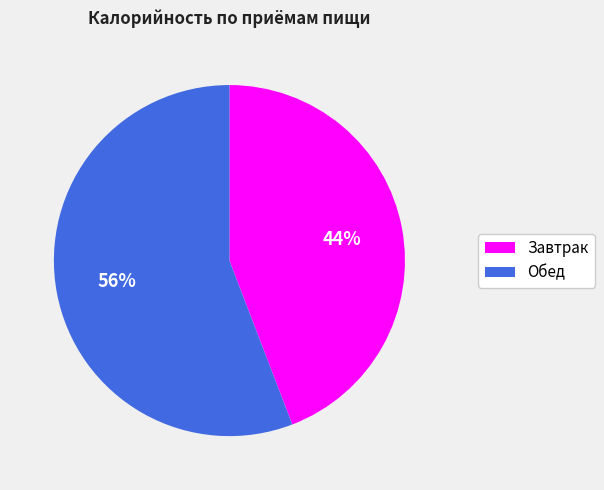

Rank the categories by value from highest to lowest.

Обед, Завтрак